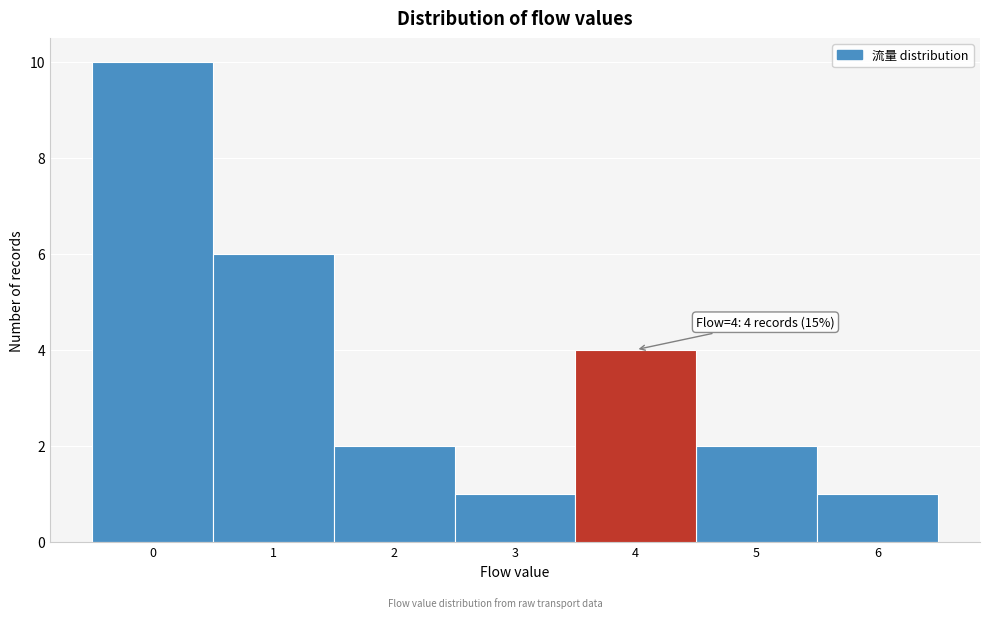

Over which range of the x-axis is the bar tallest?

-0.5 to 0.5